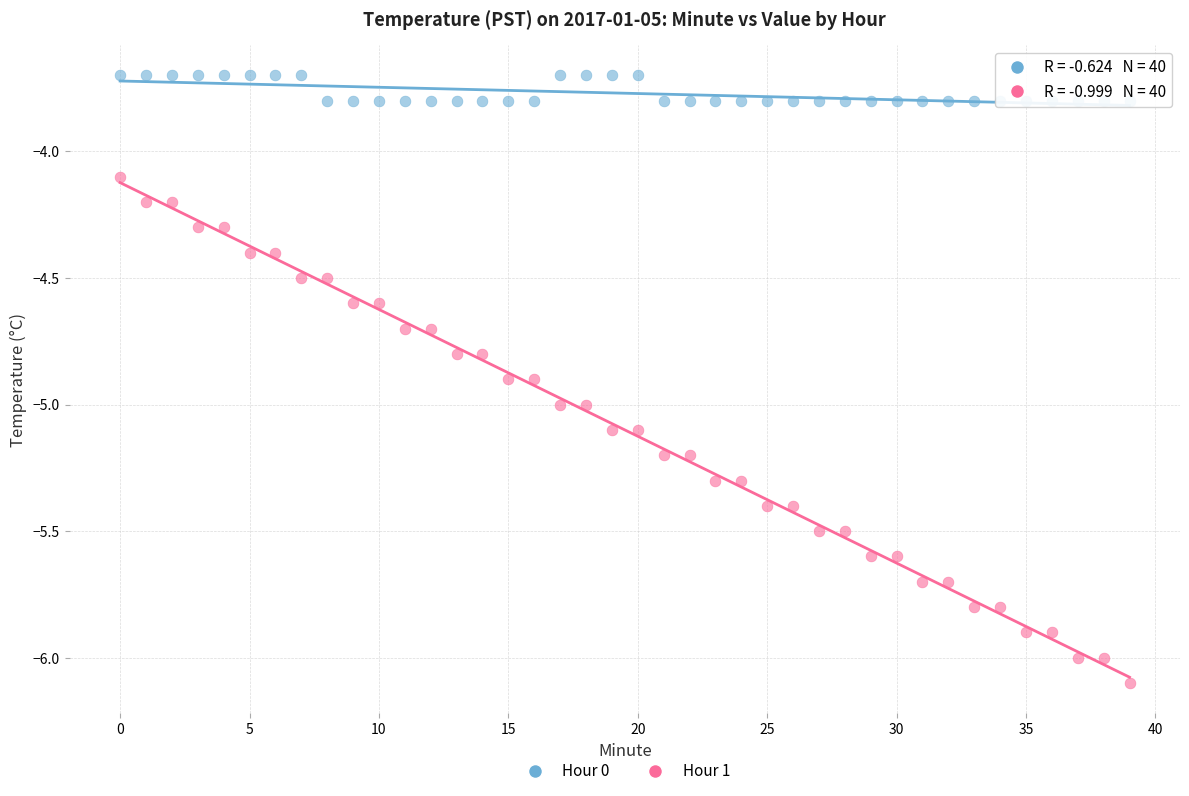

Across all series, what Y value is closest to -4?

-4.1